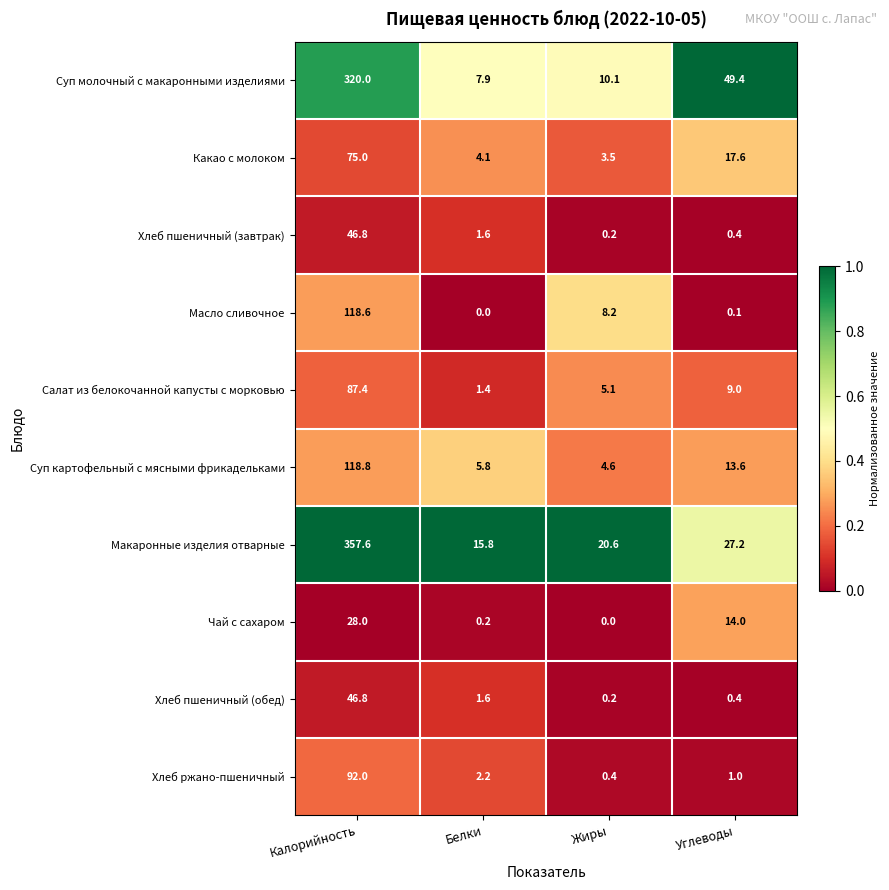

The Суп молочный с макаронными изделиями series shows 10.1 at Жиры. True or false?

True